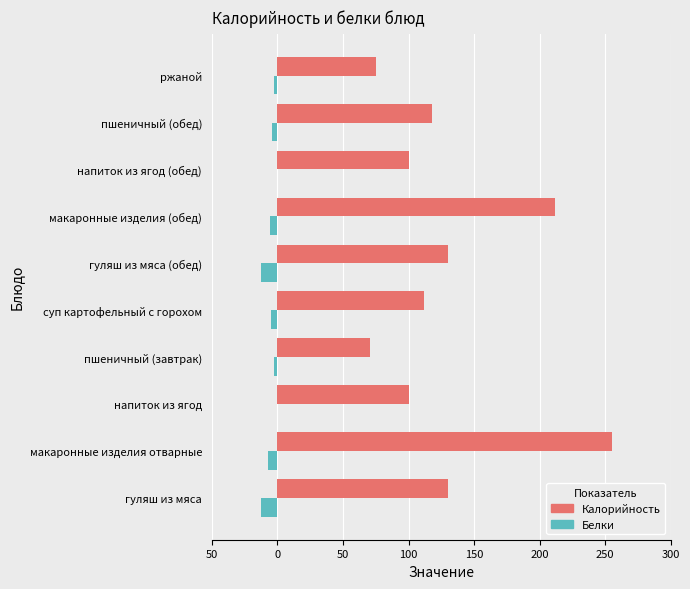

What are all the series names shown in the legend?

Калорийность, Белки